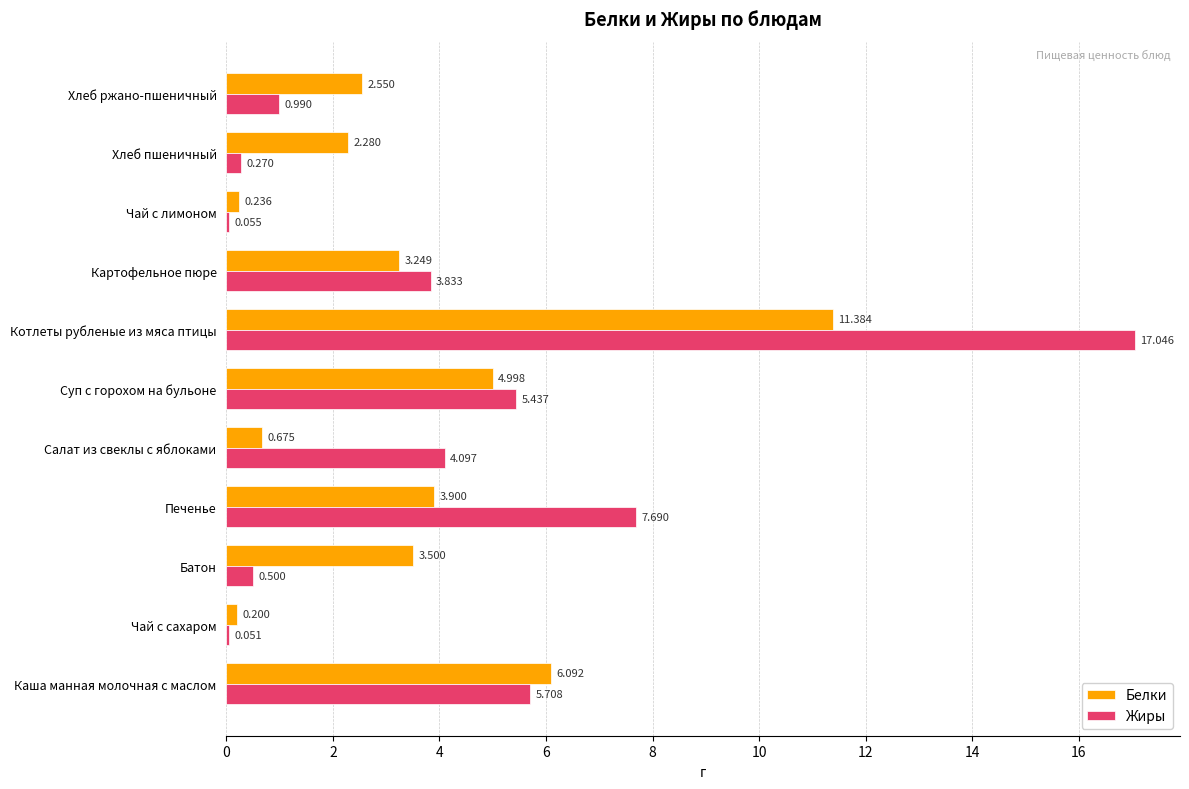

Which series changed the most between Чай с сахаром and Картофельное пюре?

Жиры